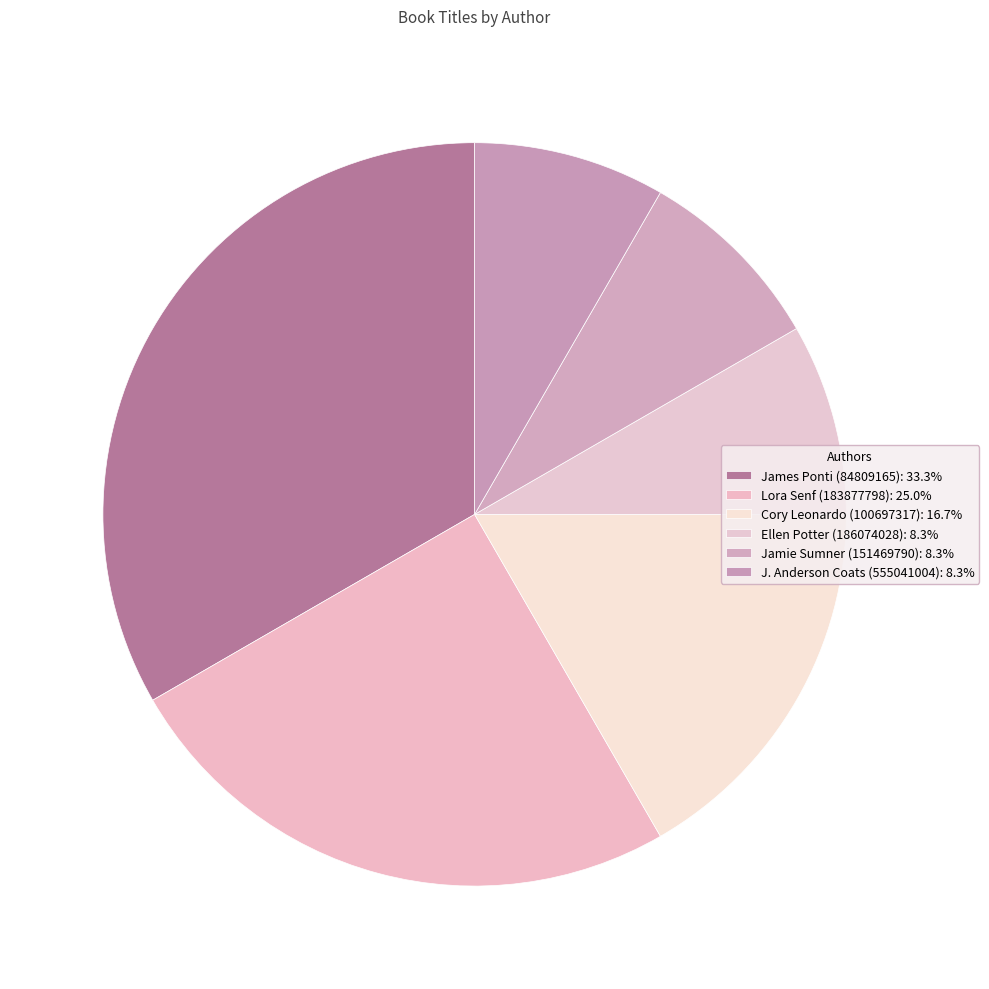

How many slices are in this pie chart?

6